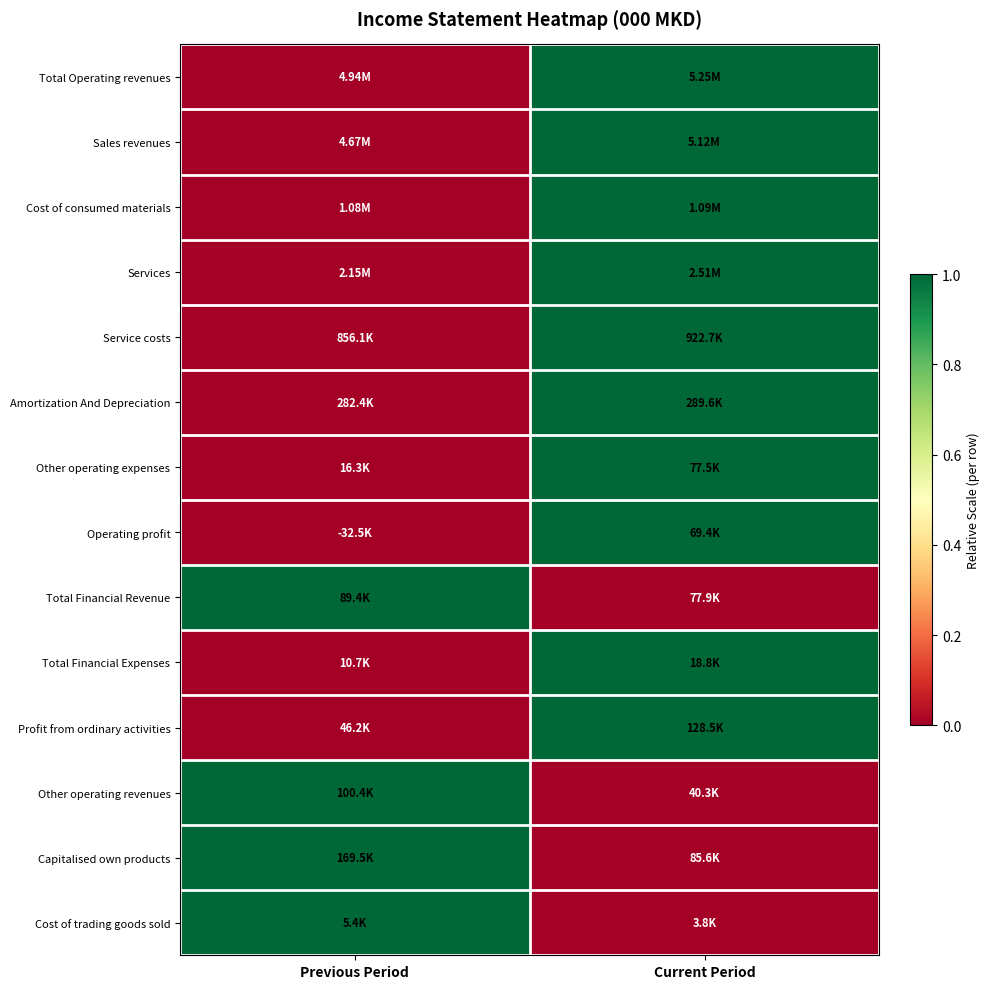

At which category is the sum across all series the highest?

Current Period